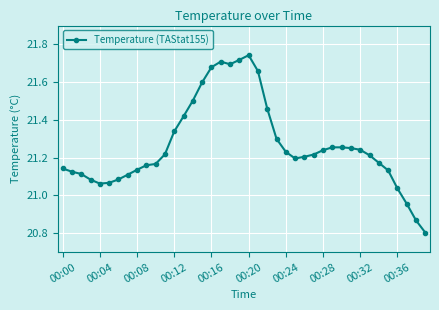

True or false: the data has more than 1 interior local peaks.

True